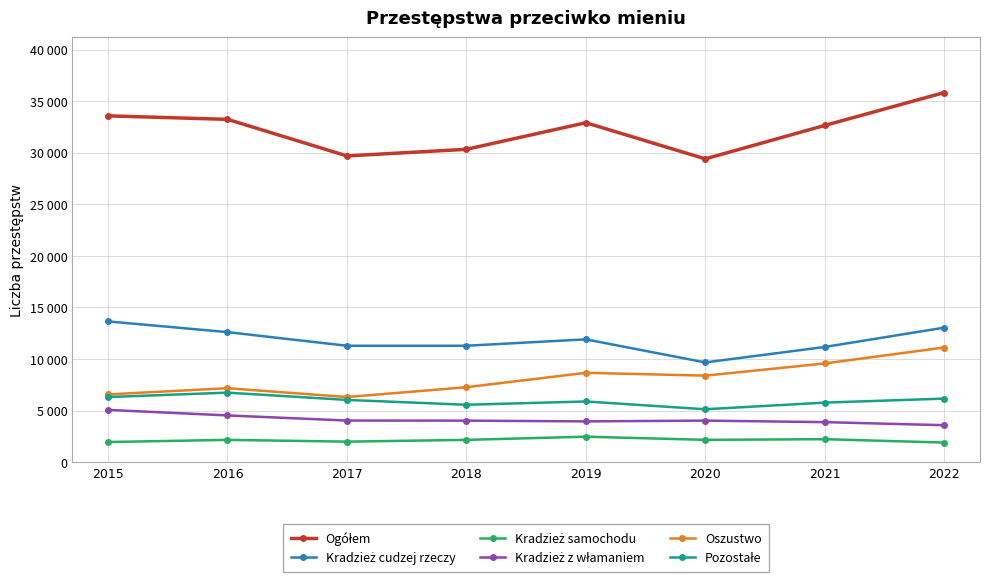

Where is the first local maximum for Pozostałe?

2016